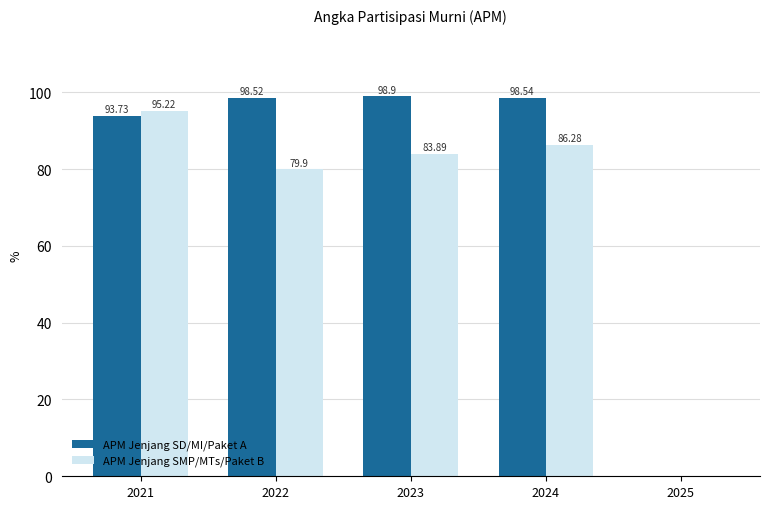

Reading left to right, what are all the values shown in this chart?

APM Jenjang SD/MI/Paket A: 2021=93.7	2022=98.5	2023=98.9	2024=98.5	2025=0.0
APM Jenjang SMP/MTs/Paket B: 2021=95.2	2022=79.9	2023=83.9	2024=86.3	2025=0.0